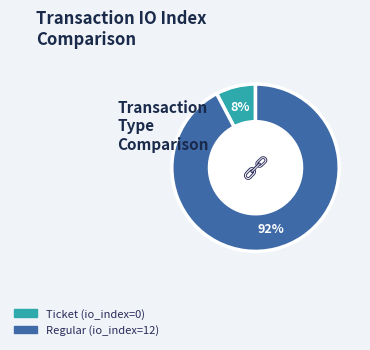

The Ticket slice represents 1% of the pie. True or false?

False